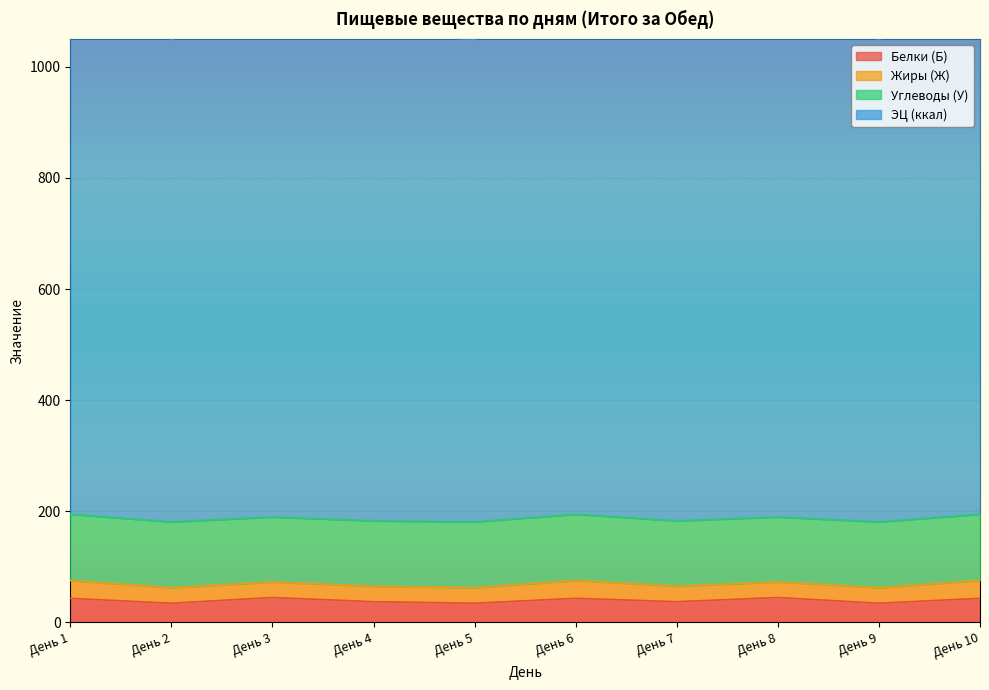

True or false: Белки (Б) has a value of 43.3 at День 6.

True